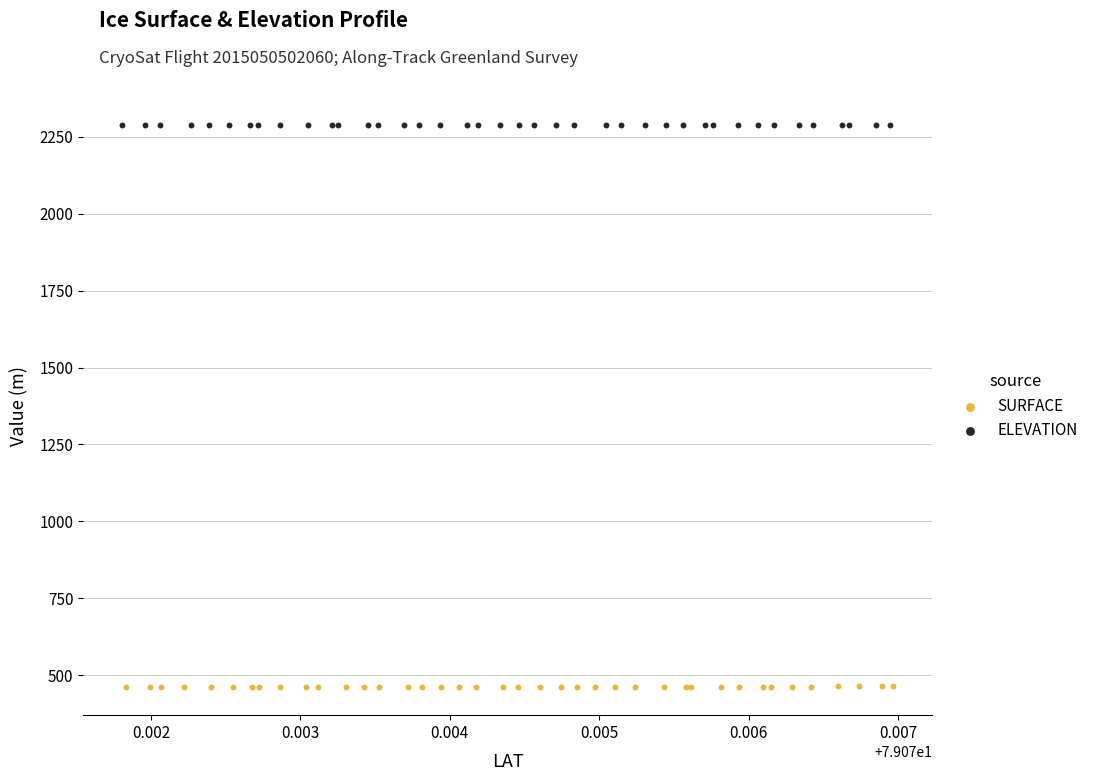

Which series contains the highest Y value?

ELEVATION